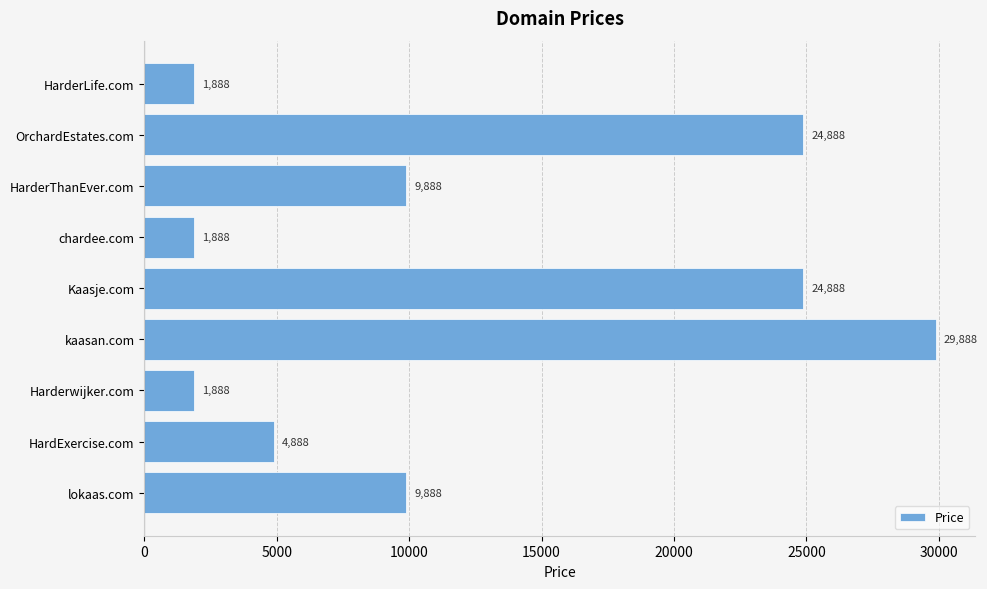

The chart shows a value of 2953 at HarderLife.com. True or false?

False